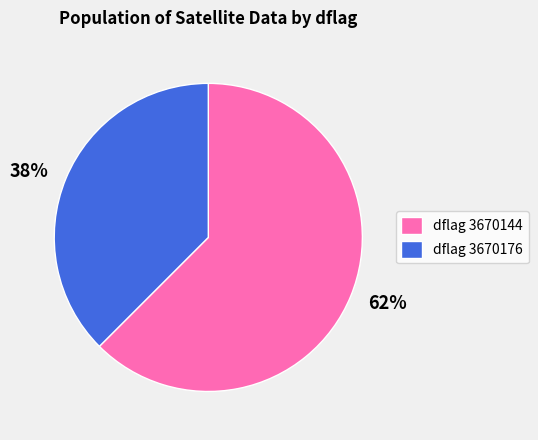

Does 62% represent more than half of the total?

Yes